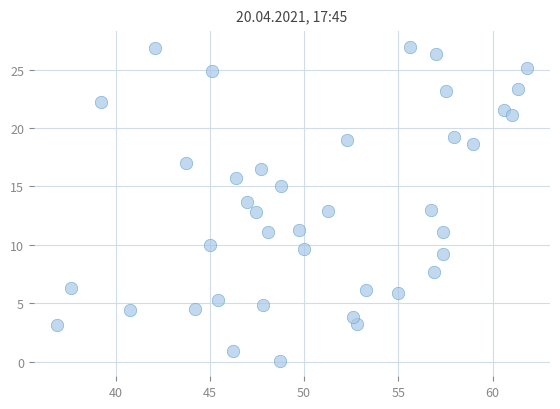

What is the range of X values (max minus min)?

24.9